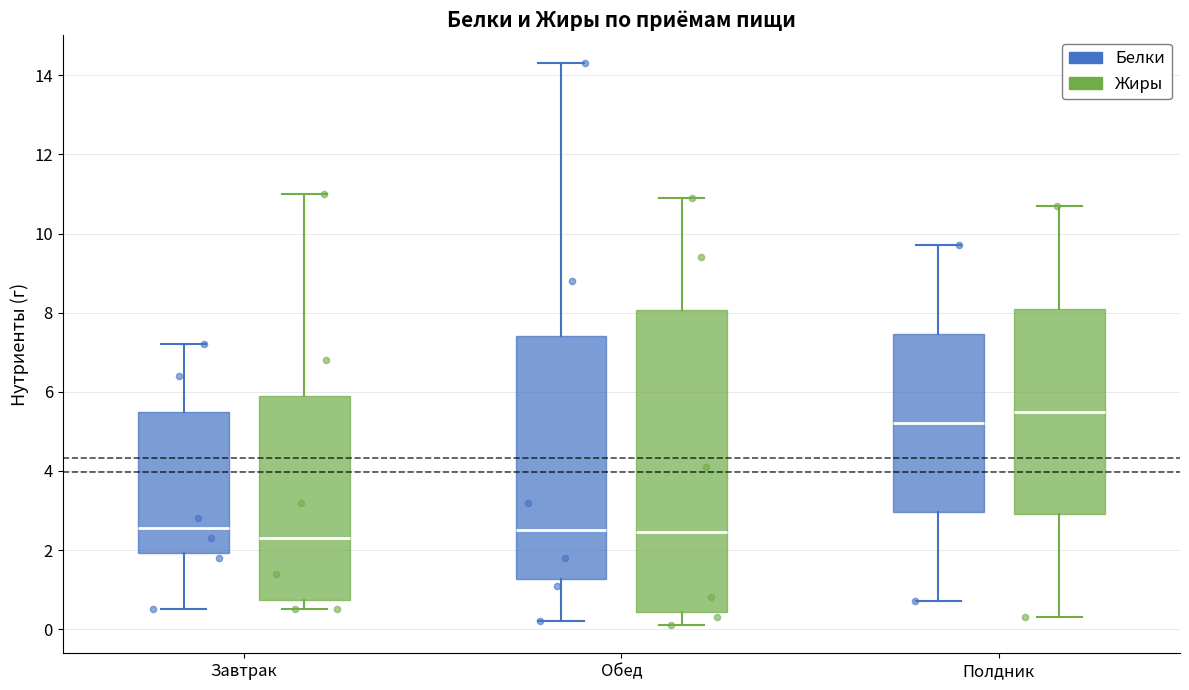

Reading left to right, read every box against the y-axis: the position of its median line, the range the box covers, and the ends of its whiskers. The values are not printed on the chart, so give them approximately, as read against the axis.

Завтрак (Белки): median 2.6, box 2.0 to 5.6, whiskers 0.6 to 7.2
Завтрак (Жиры): median 2.4, box 0.8 to 6.0, whiskers 0.6 to 11.0
Обед (Белки): median 2.6, box 1.2 to 7.4, whiskers 0.2 to 14.4
Обед (Жиры): median 2.4, box 0.4 to 8.0, whiskers 0.2 to 11.0
Полдник (Белки): median 5.2, box 3.0 to 7.4, whiskers 0.8 to 9.8
Полдник (Жиры): median 5.6, box 3.0 to 8.2, whiskers 0.4 to 10.8